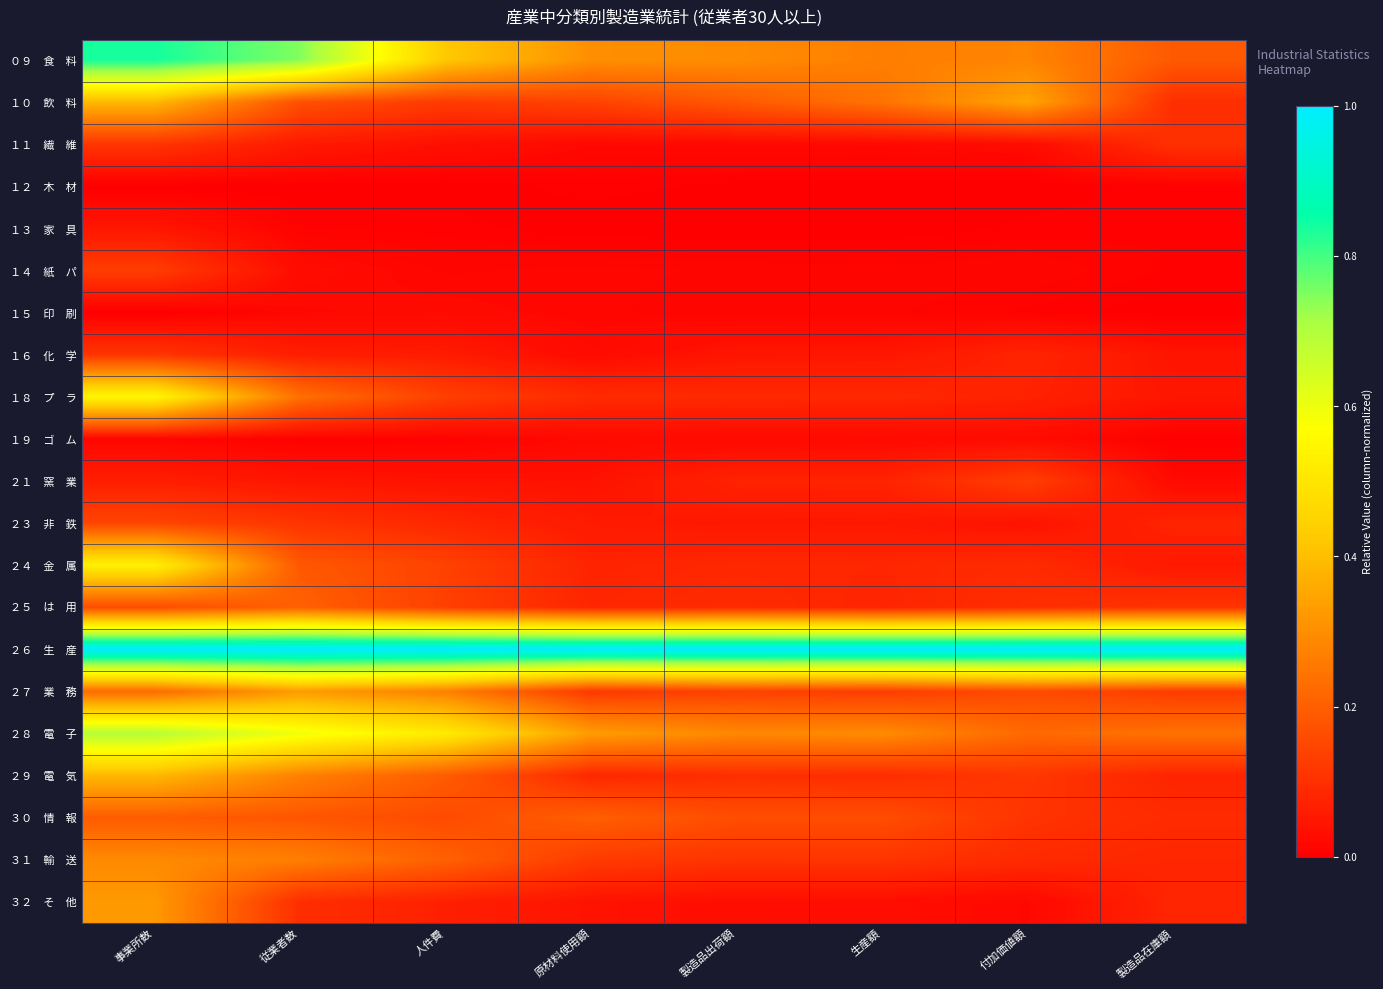

What is the total value across all series at 事業所数?

6.2